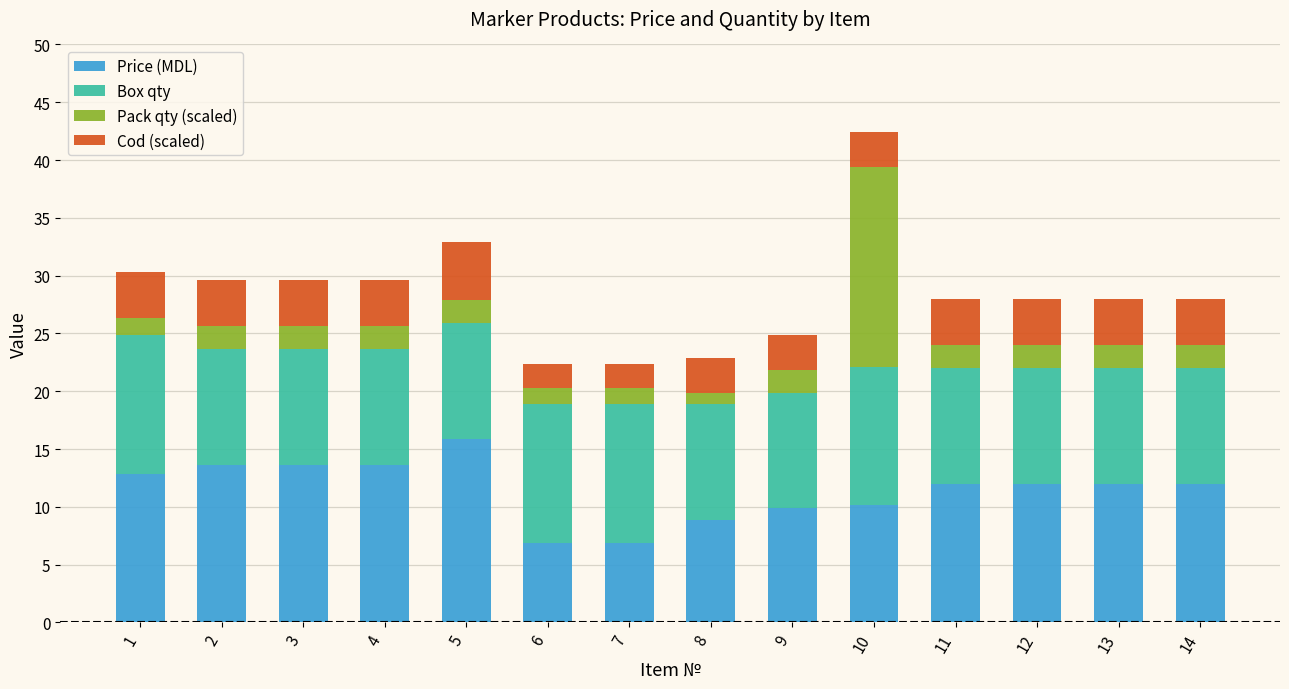

What is the maximum value for Price (MDL)?

15.9